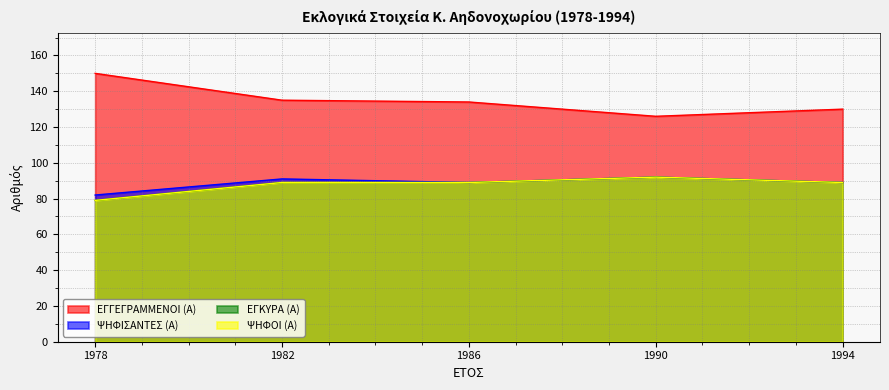

Reading left to right, what are all the values shown in this chart?

ΕΓΓΕΓΡΑΜΜΕΝΟΙ (Α): 1978=150	1982=135	1986=134	1990=126	1994=130
ΨΗΦΙΣΑΝΤΕΣ (Α): 1978=82	1982=91	1986=89	1990=92	1994=89
ΕΓΚΥΡΑ (Α): 1978=79	1982=89	1986=89	1990=92	1994=89
ΨΗΦΟΙ (Α): 1978=79	1982=89	1986=89	1990=92	1994=89